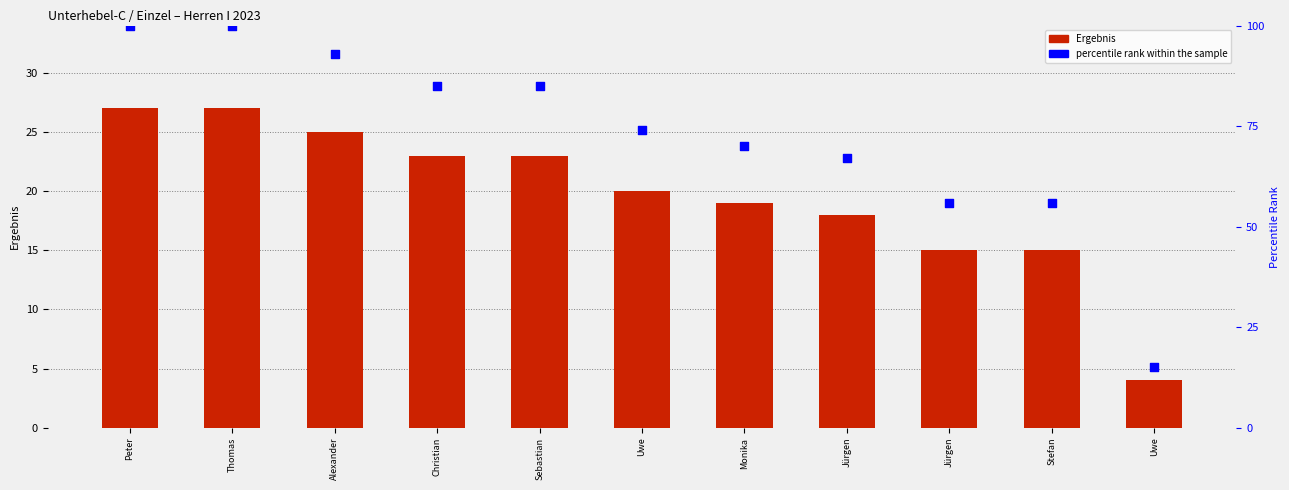

At how many categories does at least one series exceed 28?

10